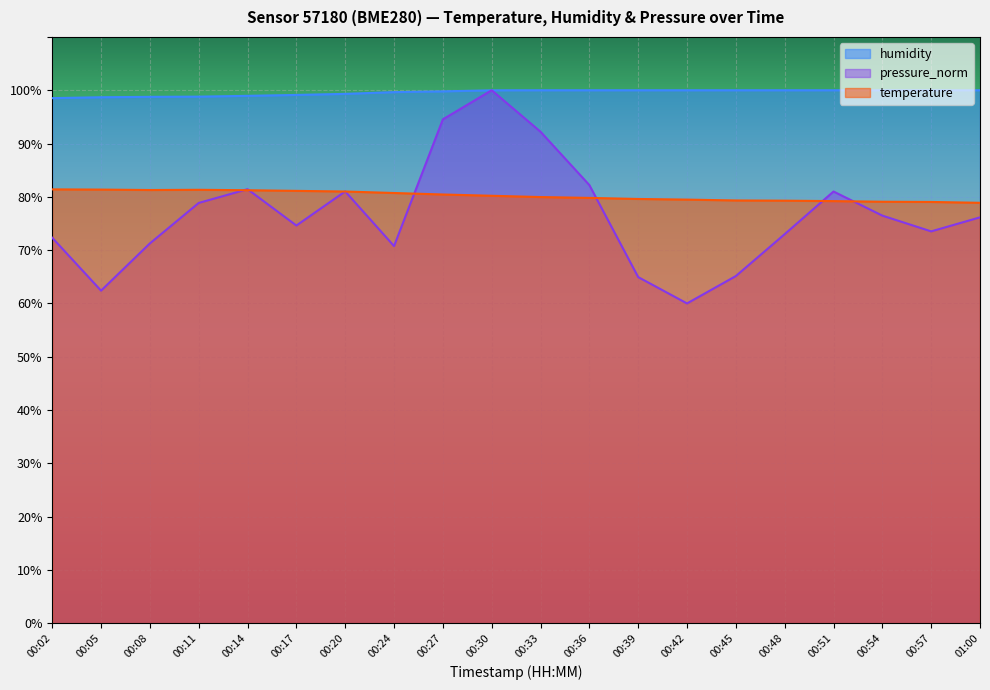

Reading left to right, extract all data points from this chart.

temperature: 81.4	81.4	81.3	81.3	81.2	81.1	81.0	80.7	80.4	80.2	80.0	79.8	79.6	79.5	79.3	79.3	79.2	79.1	79.0	78.9
humidity: 98.5	98.7	98.8	98.8	99.0	99.1	99.3	99.7	99.8	100.0	100.0	100.0	100.0	100.0	100.0	100.0	100.0	100.0	100.0	100.0
pressure_norm: 72.3	62.4	71.3	78.9	81.4	74.6	81.0	70.8	94.5	100.0	92.2	82.2	64.9	60.0	65.1	73.0	81.0	76.5	73.5	76.2